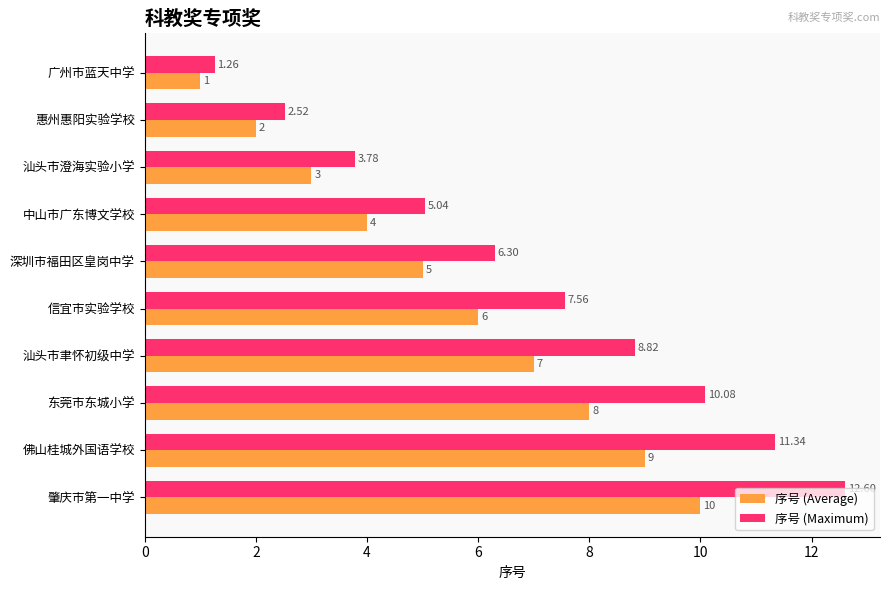

What is the difference between the highest and lowest values at 中山市广东博文学校?

1.0